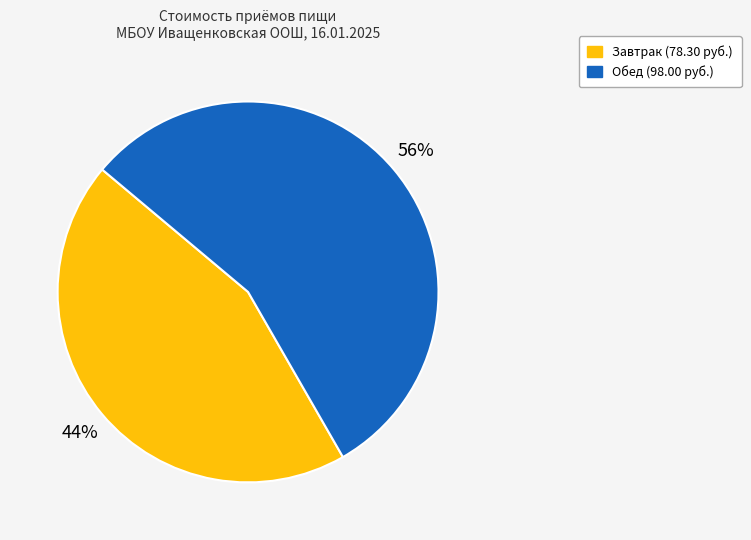

Is it true that Завтрак is 44% of the pie?

True